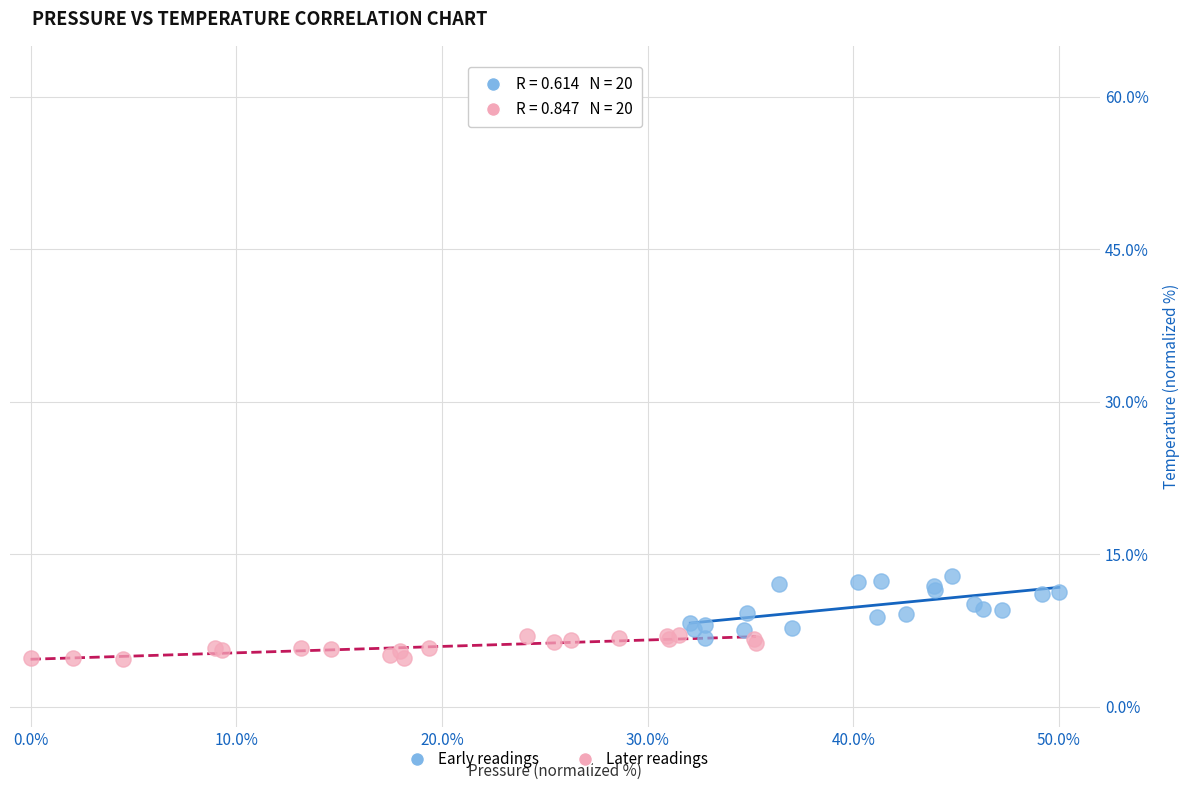

Which series has the widest spread of Y values?

Early readings